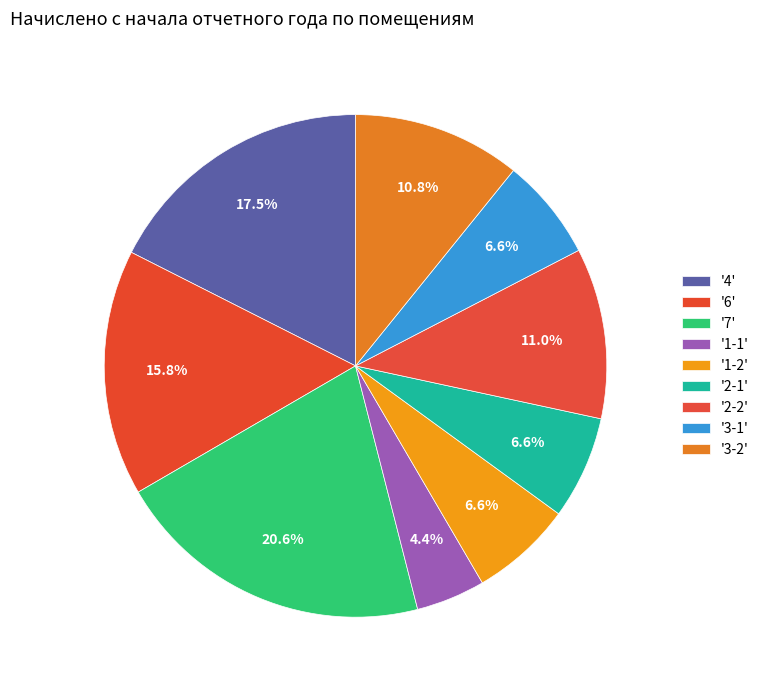

Count the number of slices in the pie.

9